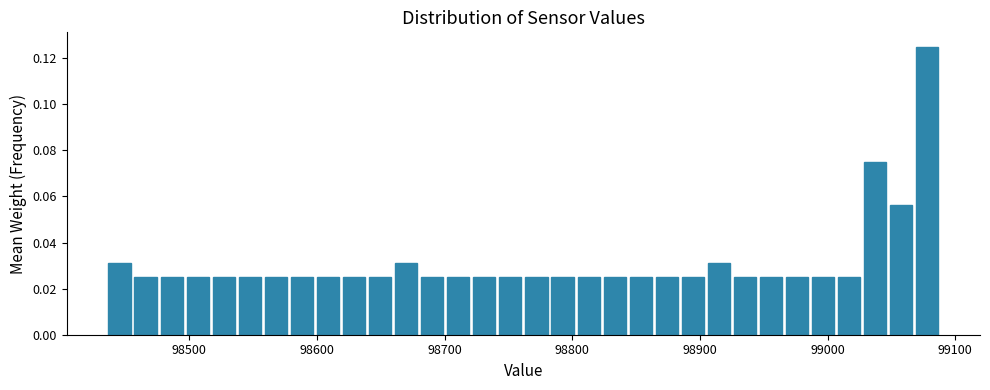

Around what value on the x-axis is the tallest bar? Give the approximate position of its centre, as read against the axis.

99080